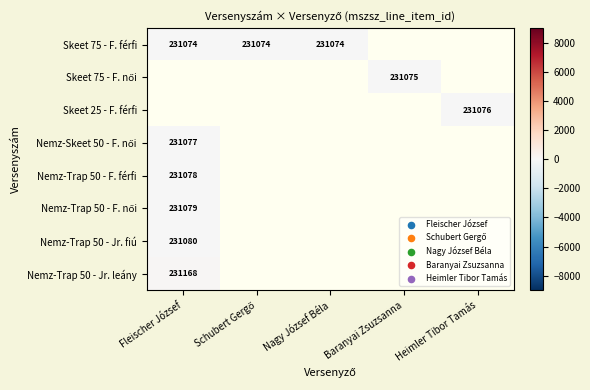

Is it true that Skeet 25 - F. férfi equals 231076.0 at Heimler Tibor Tamás?

True